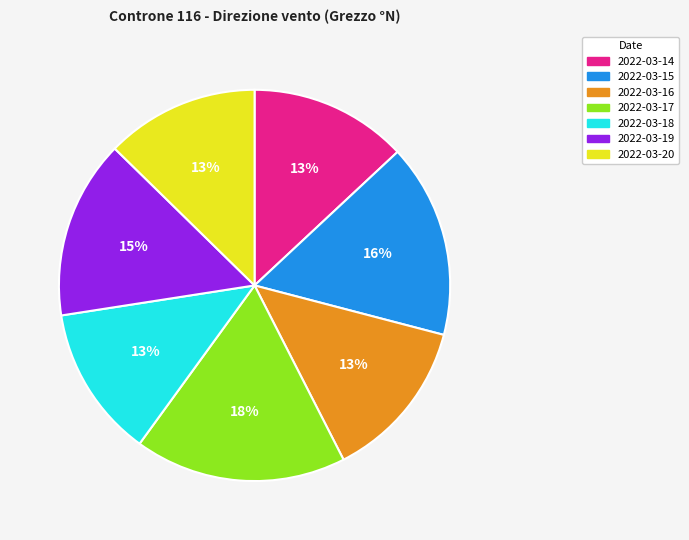

Which slice is the largest?

2022-03-17